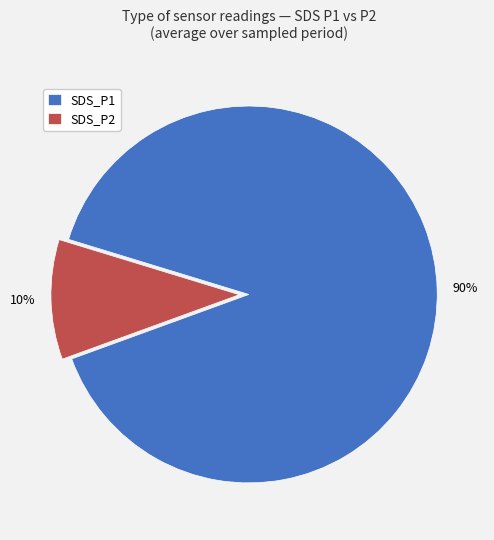

Which category has the biggest portion of the pie?

SDS_P1